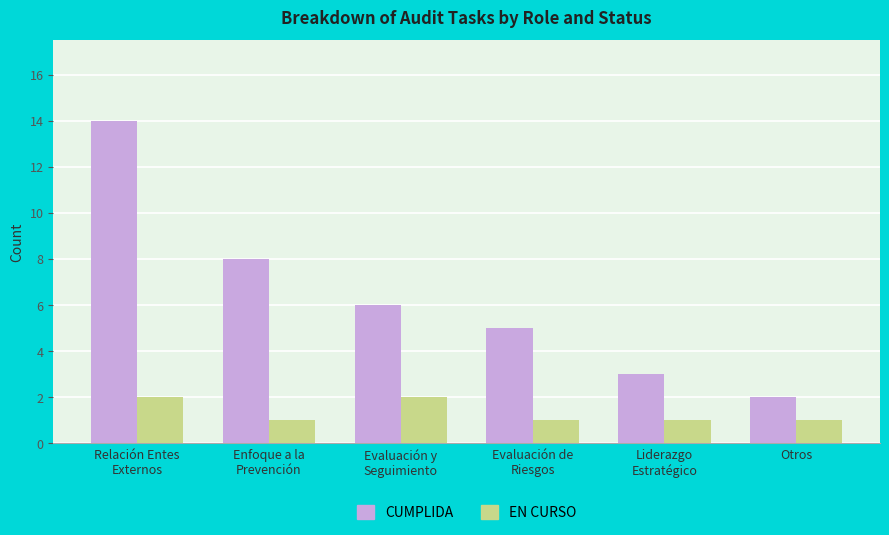

Reading left to right, list all the values displayed in this chart.

CUMPLIDA: Relación Entes
Externos=14	Enfoque a la
Prevención=8	Evaluación y
Seguimiento=6	Evaluación de
Riesgos=5	Liderazgo
Estratégico=3	Otros=2
EN CURSO: Relación Entes
Externos=2	Enfoque a la
Prevención=1	Evaluación y
Seguimiento=2	Evaluación de
Riesgos=1	Liderazgo
Estratégico=1	Otros=1